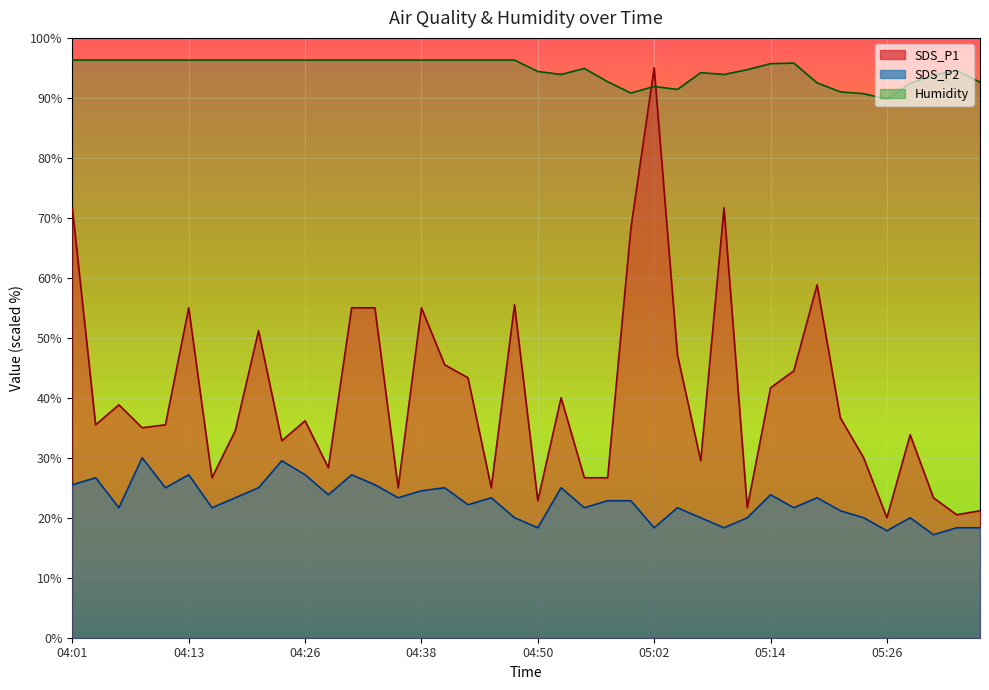

True or false: SDS_P2 and Humidity intersect in this chart.

False